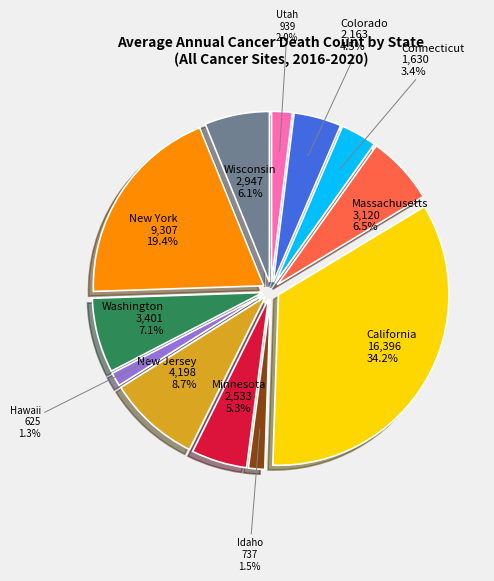

The Wisconsin slice represents 1% of the pie. True or false?

False